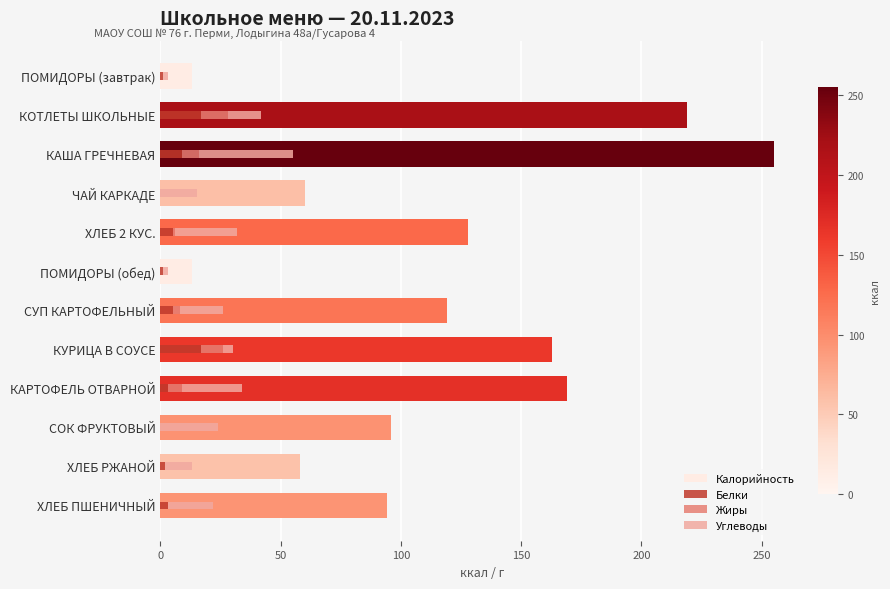

How many bars are there in each group?

4